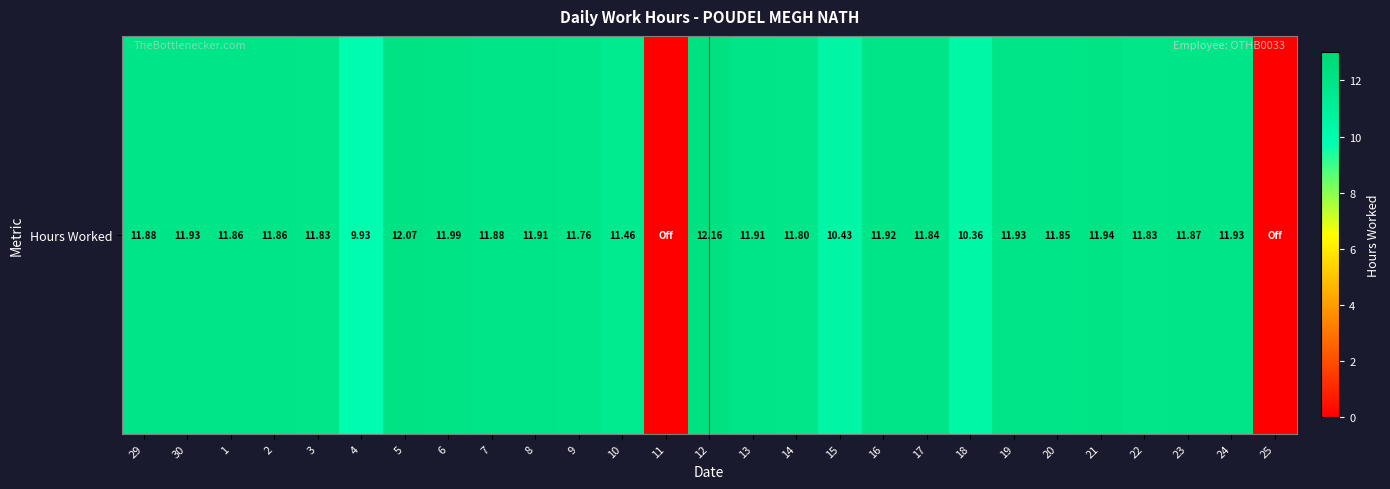

At which category does the chart reach its peak across all series?

12